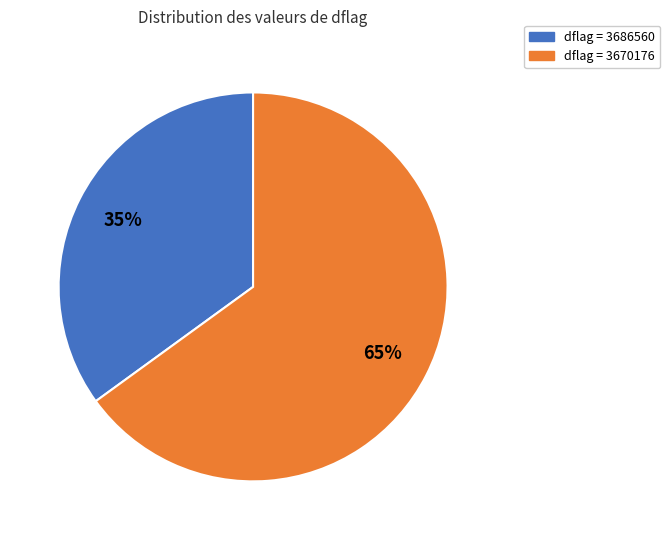

To the nearest percent, what is the average slice percentage?

50%